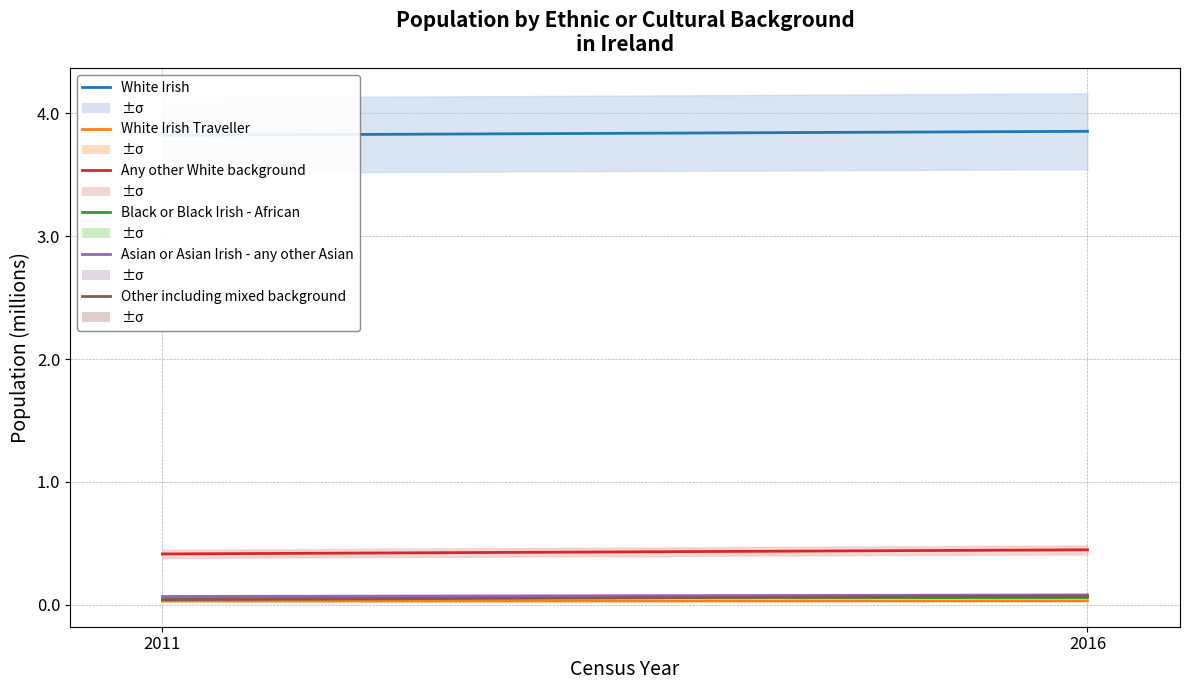

What is the lowest value of the White Irish series?

3.8